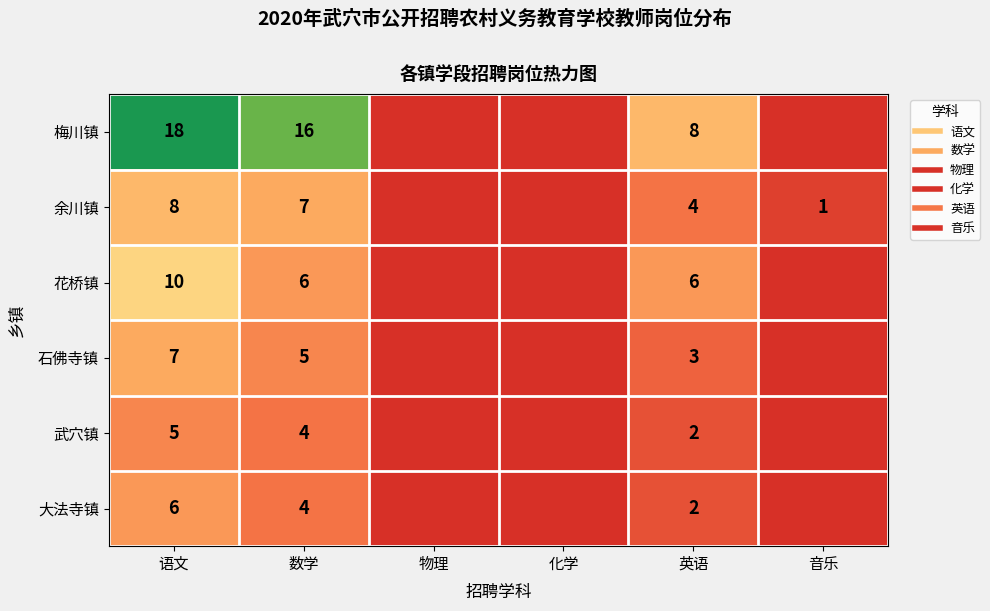

At which category is the sum across all series the highest?

语文